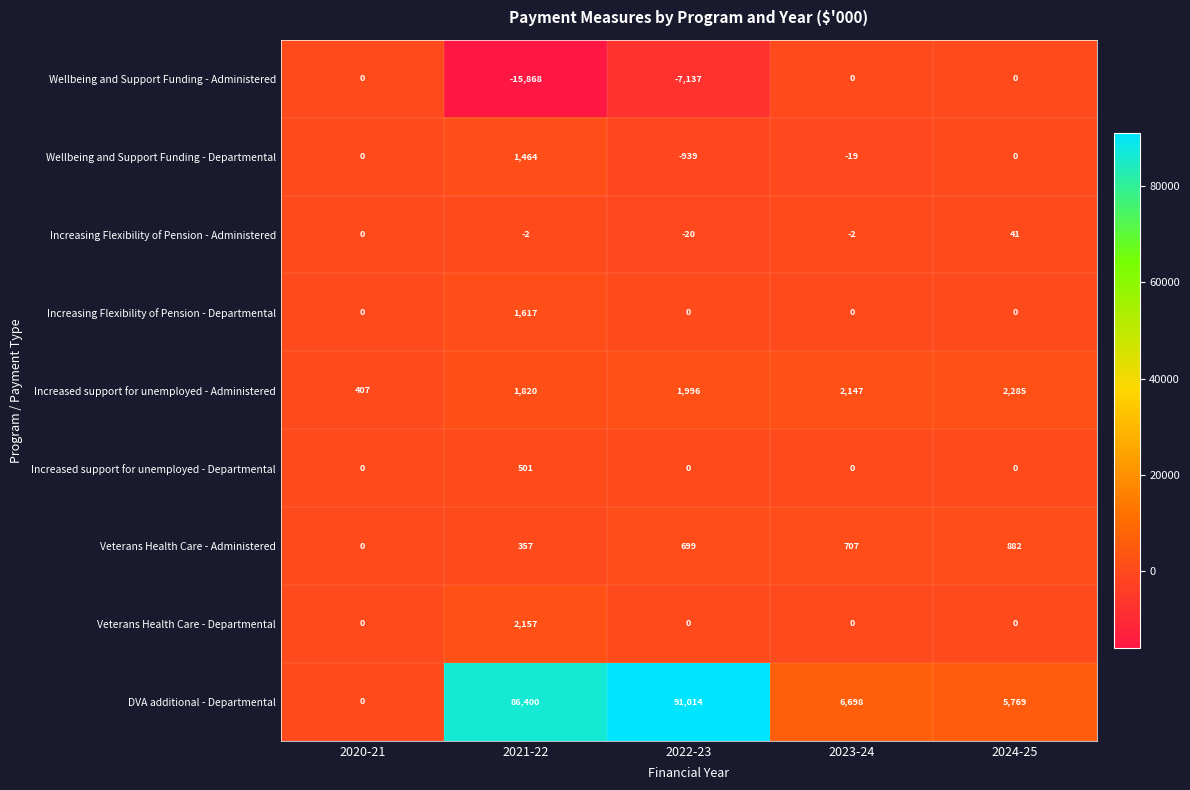

Which series has the largest range (max minus min)?

DVA additional - Departmental